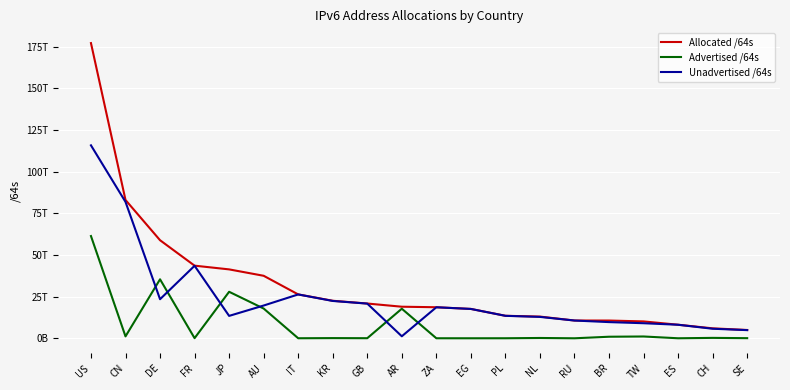

What are all the series names shown in the legend?

Allocated /64s, Advertised /64s, Unadvertised /64s